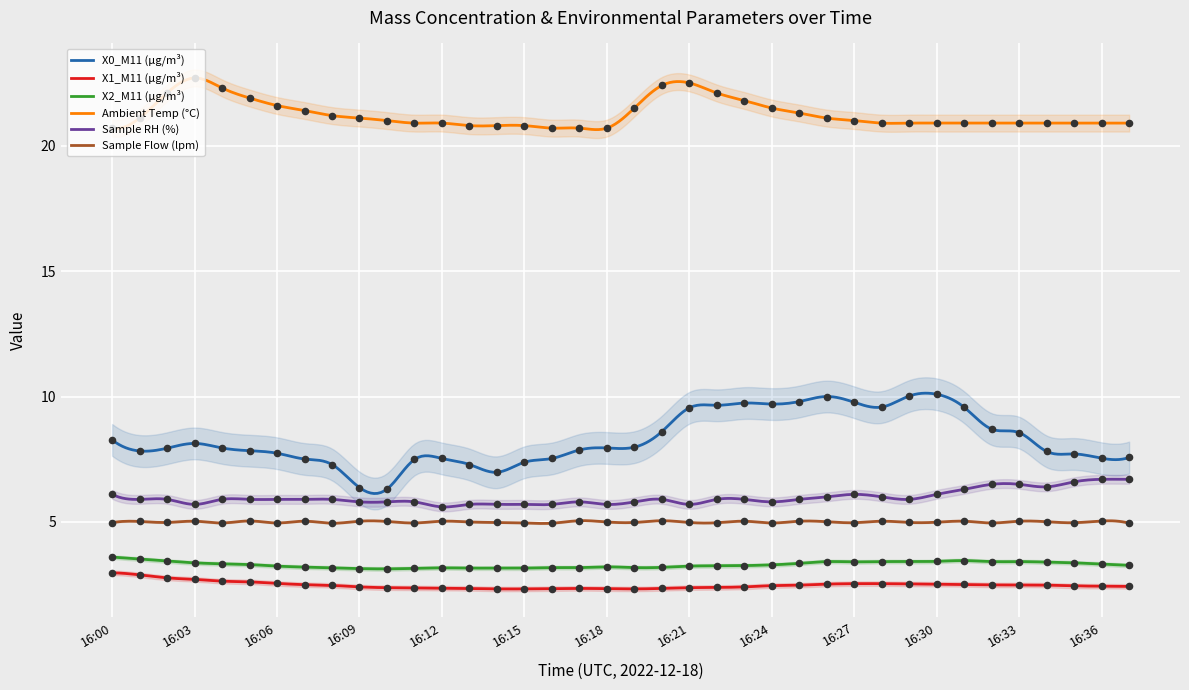

Which series reaches the minimum Y coordinate?

X1_M11 (μg/m³)